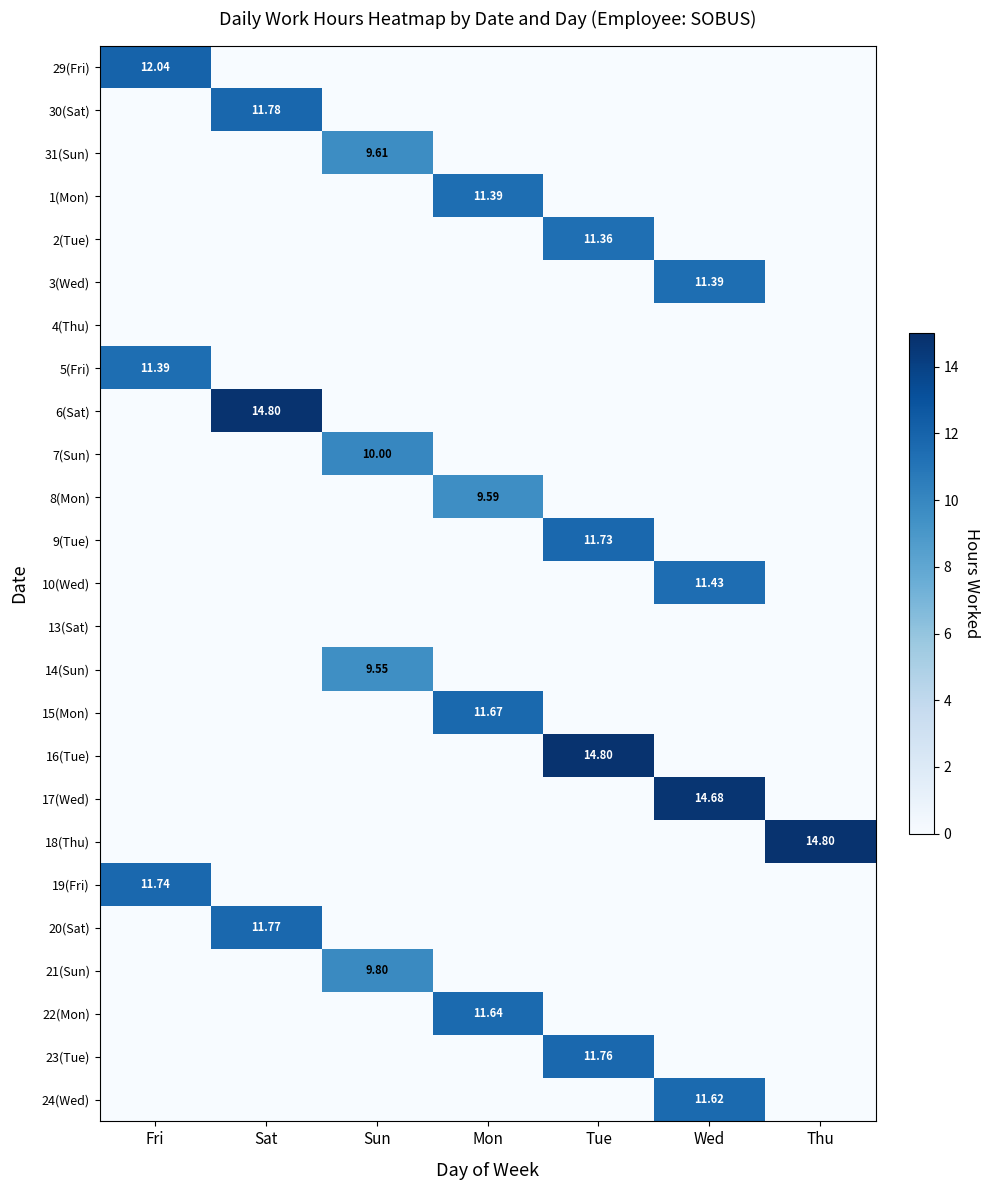

Between Mon and Sat, which is larger?

Mon